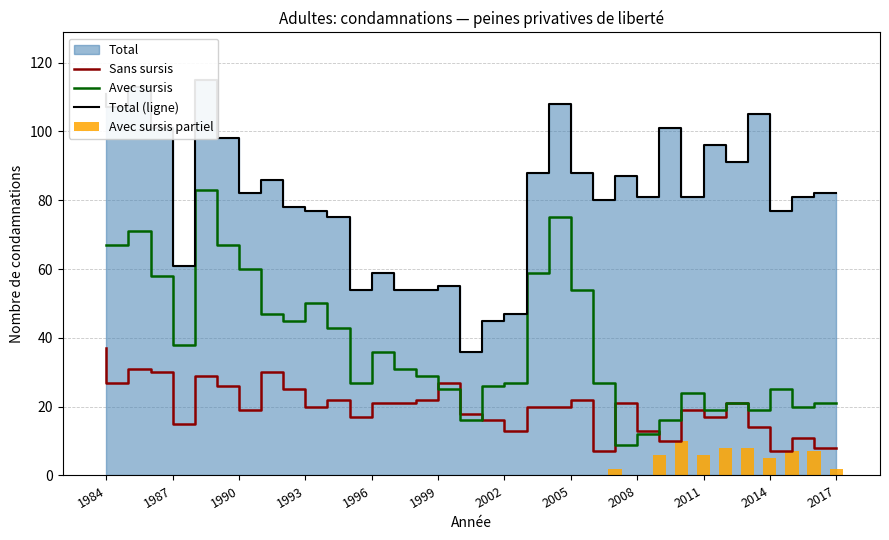

True or false: Avec sursis has a value of 35 at 2002.

False